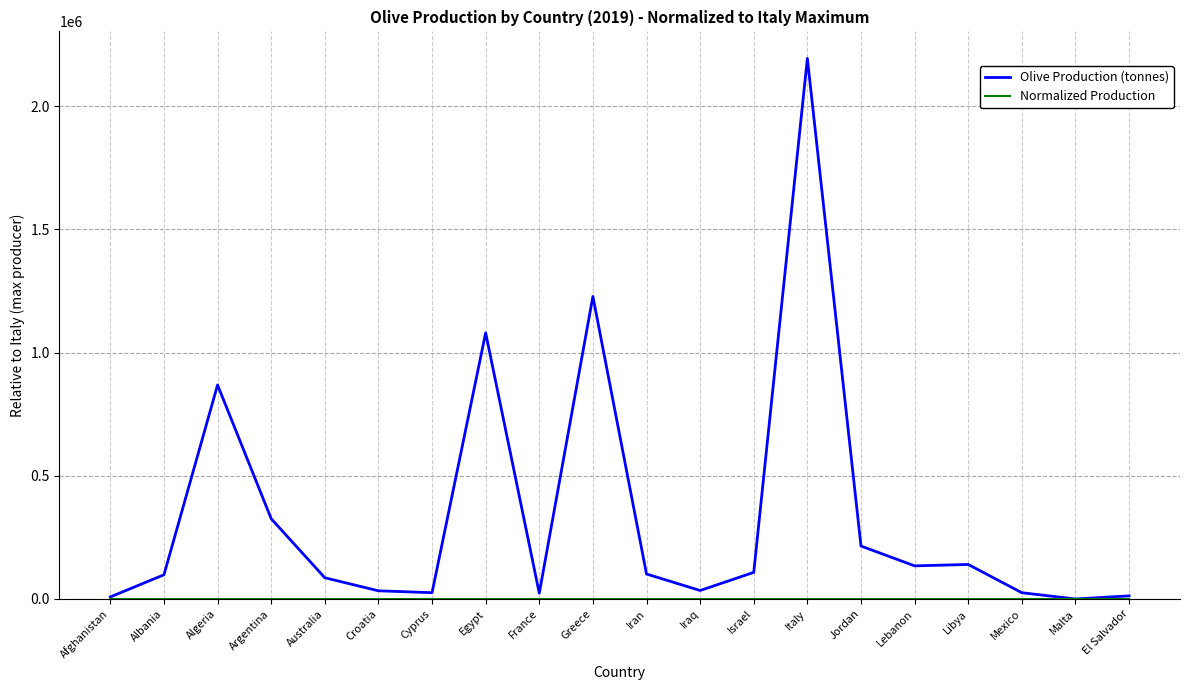

At which category does the chart reach its peak across all series?

Italy